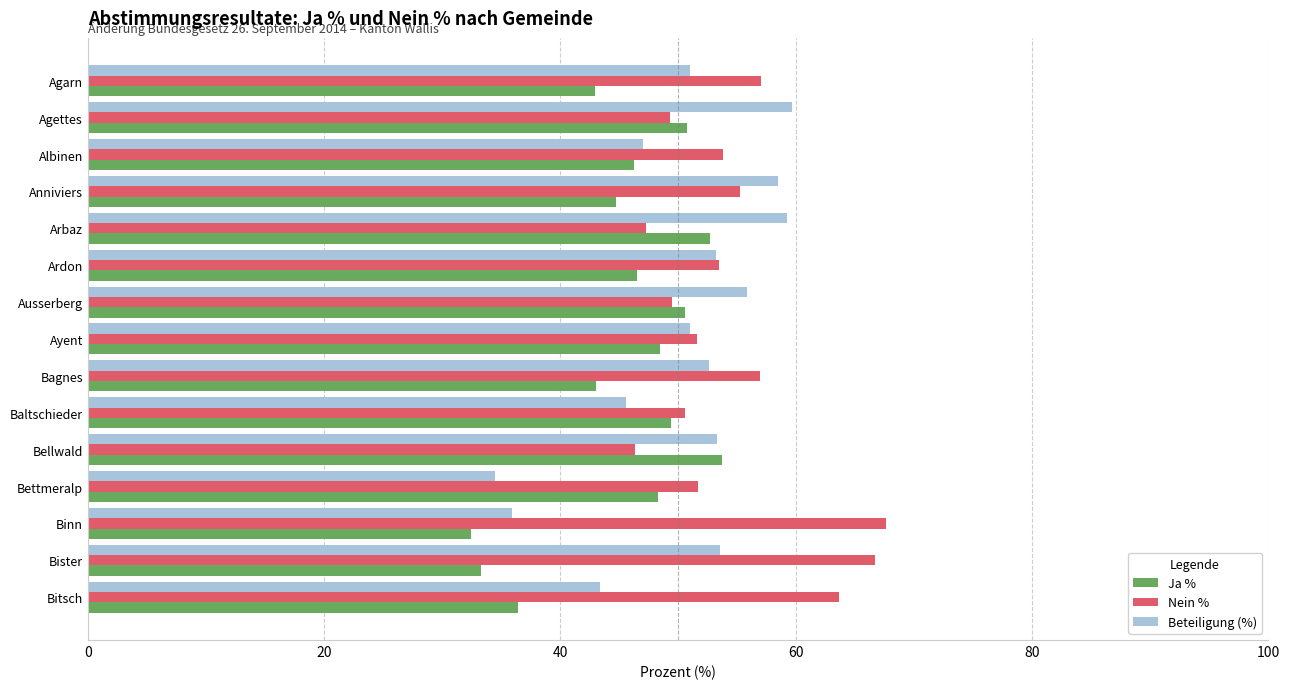

What is the total value across all series at Ardon?

153.2